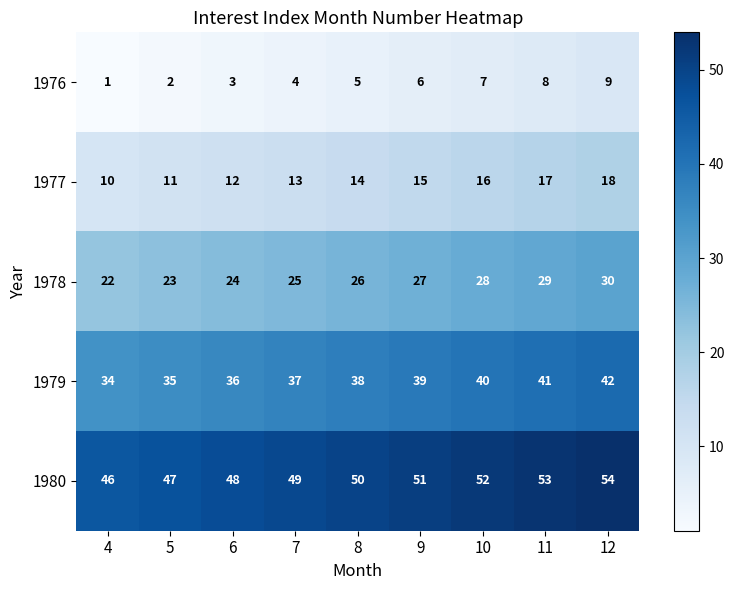

What is the difference between the maximum and minimum values in the 1979 series?

8